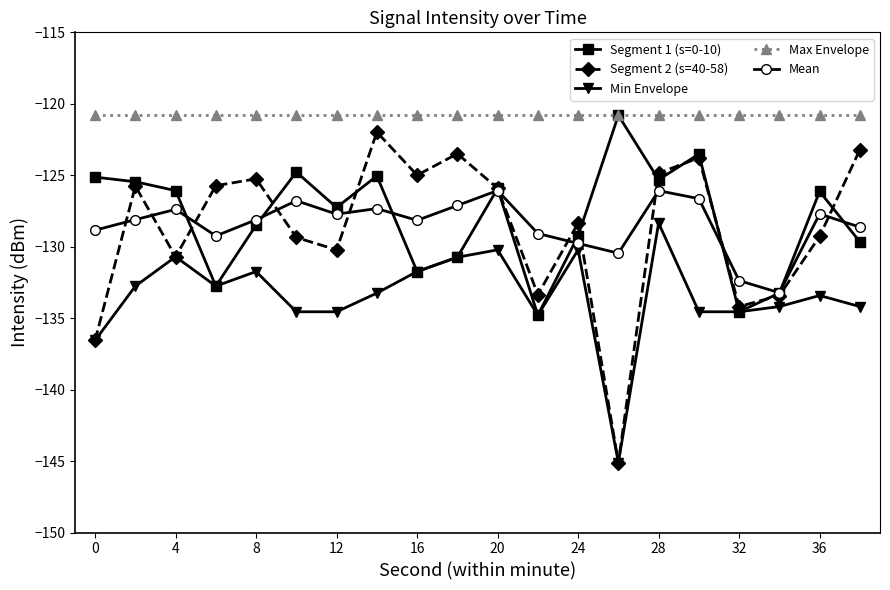

Which series has the largest total across all categories?

Max Envelope